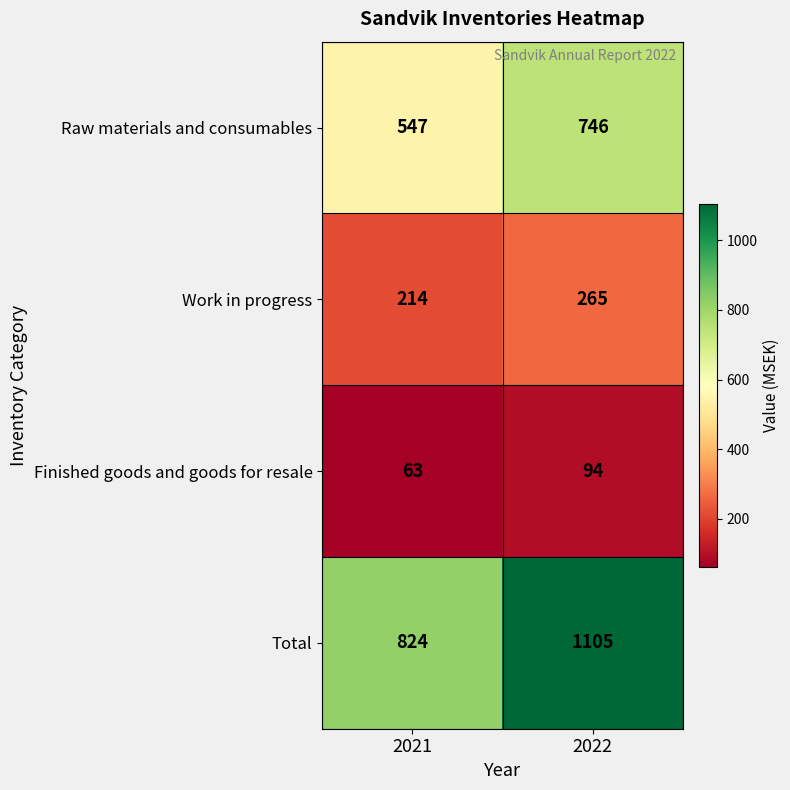

What is the difference between the maximum and minimum values in the Raw materials and consumables series?

199